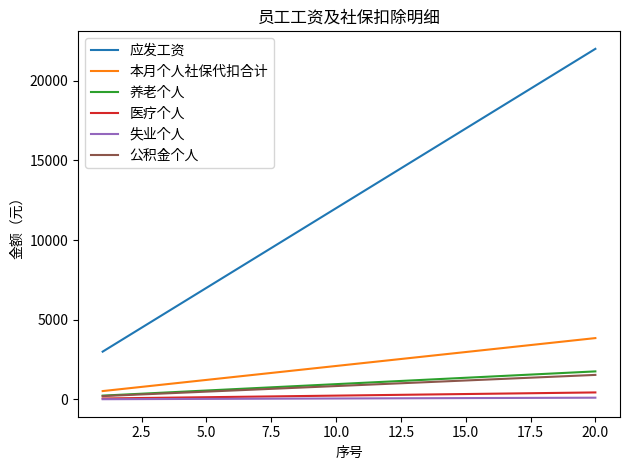

Which series has the largest total across all categories?

应发工资